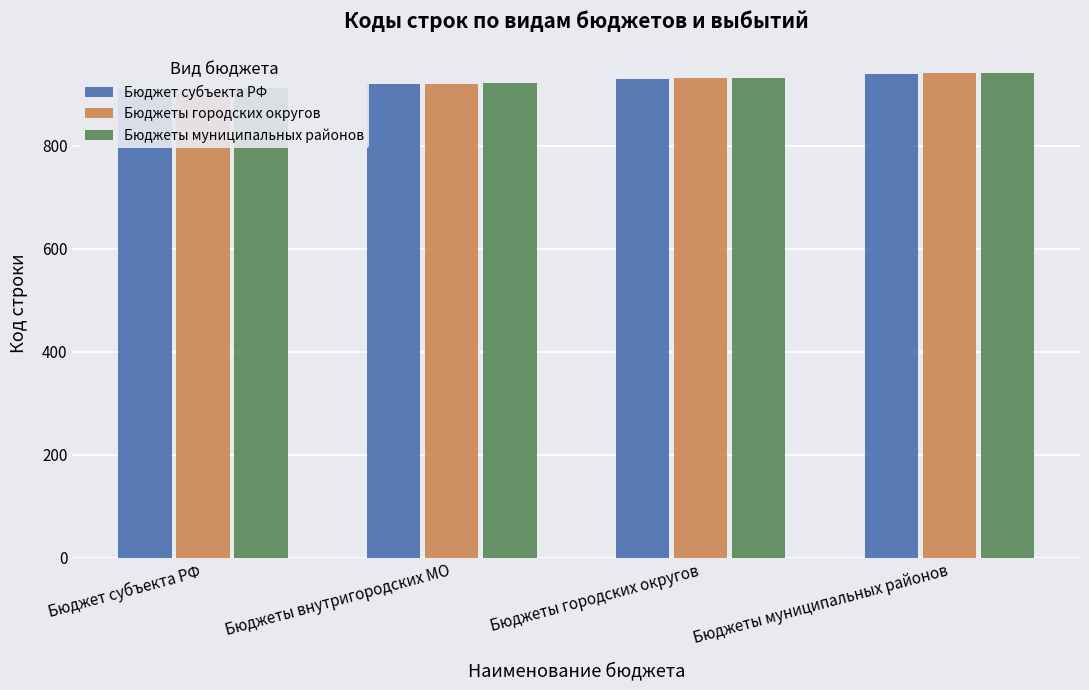

Between Бюджеты муниципальных районов and Бюджеты городских округов, which is larger?

Бюджеты муниципальных районов